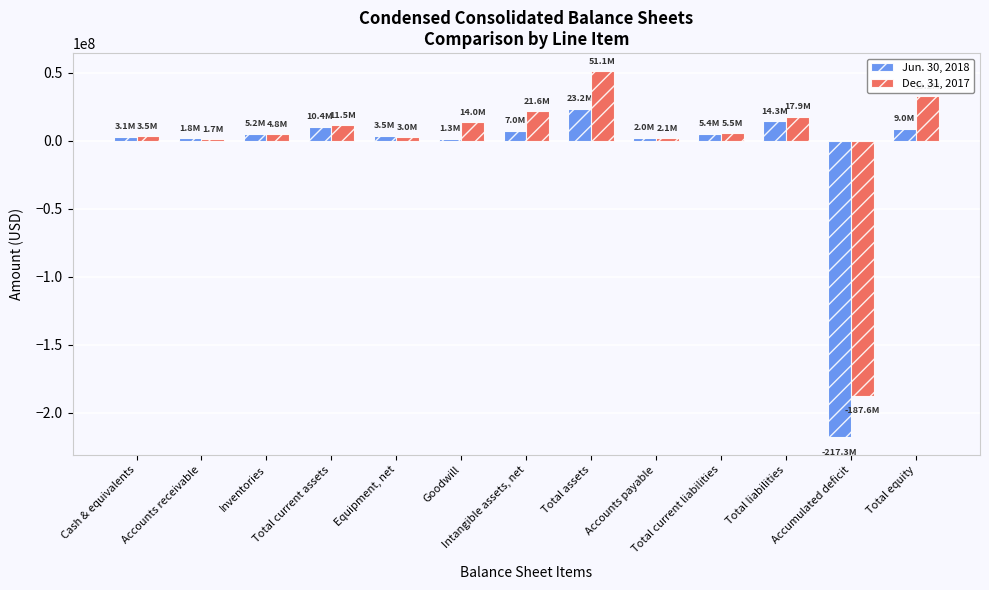

How many values in the Jun. 30, 2018 series are below 5156000?

6